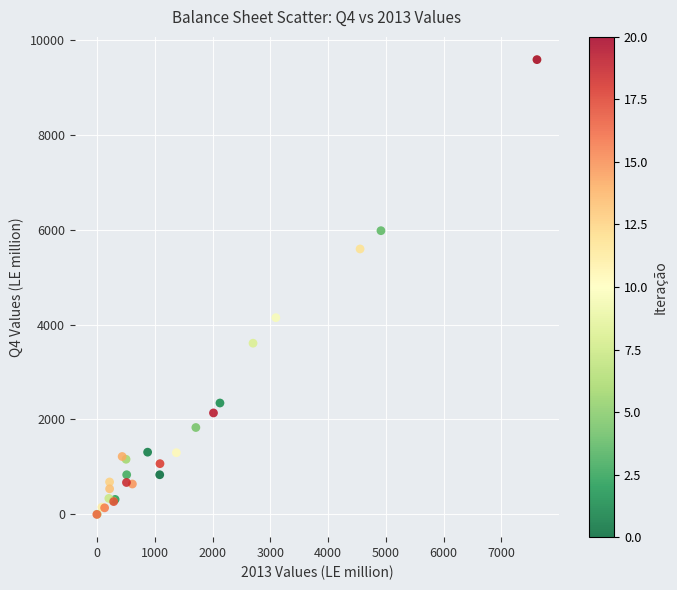

What Y value in the scatter plot is closest to 4790?

4144.8